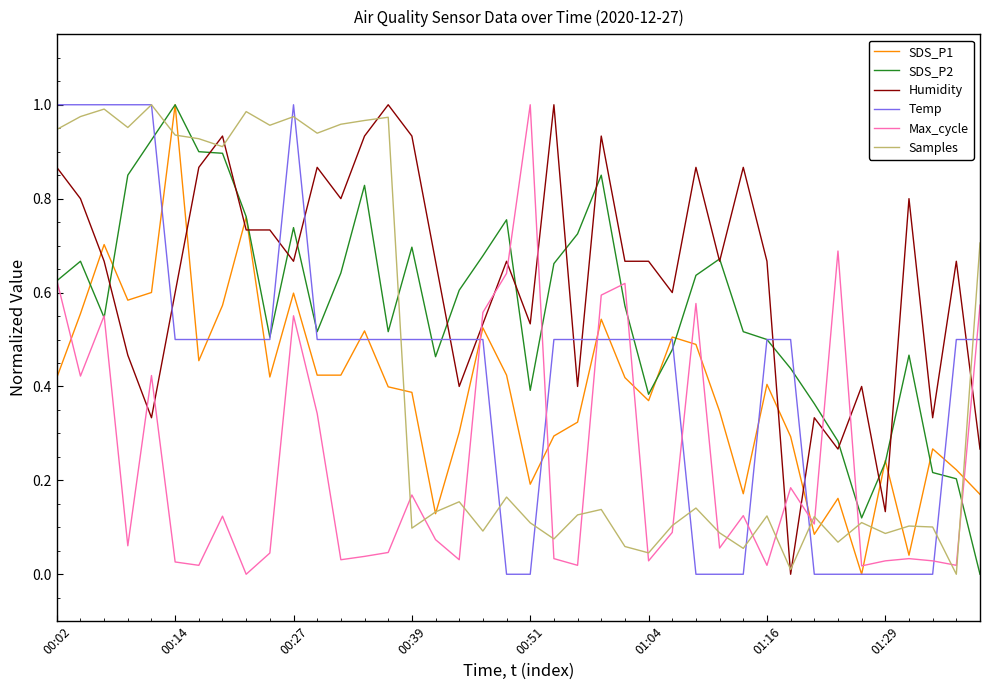

What is the sum of all SDS_P2 values?

22.8